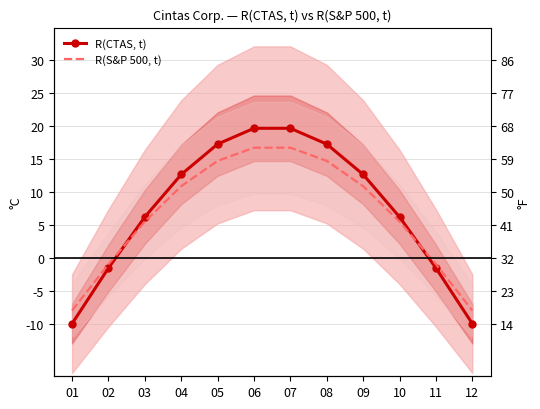

What are all the series names shown in the legend?

R(CTAS, t), R(S&P 500, t)